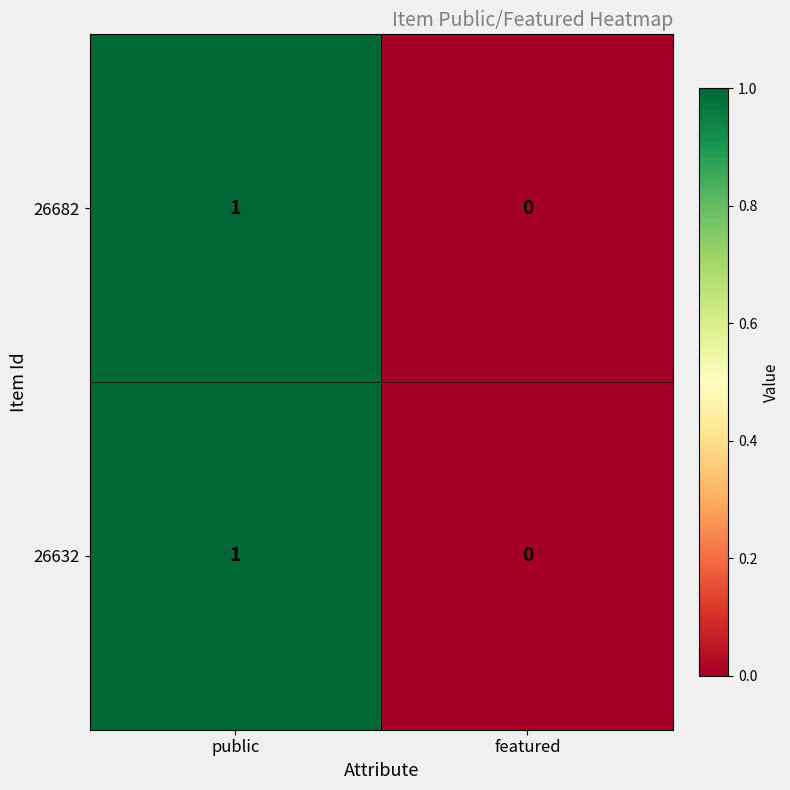

Reading left to right, extract all data points from this chart.

26682: 1	0
26632: 1	0